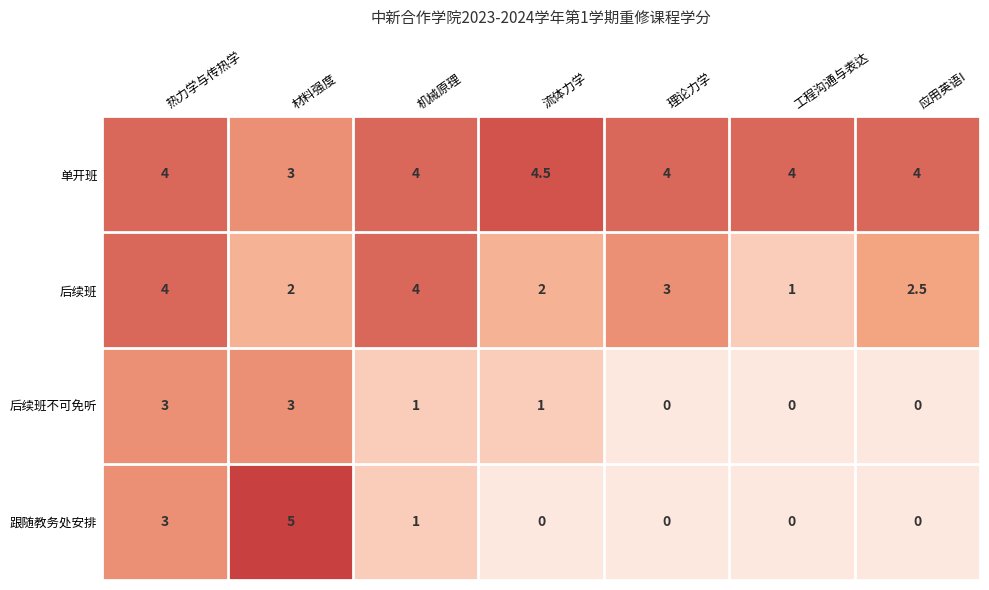

What is the spread (max minus min) of values at 热力学与传热学?

1.0